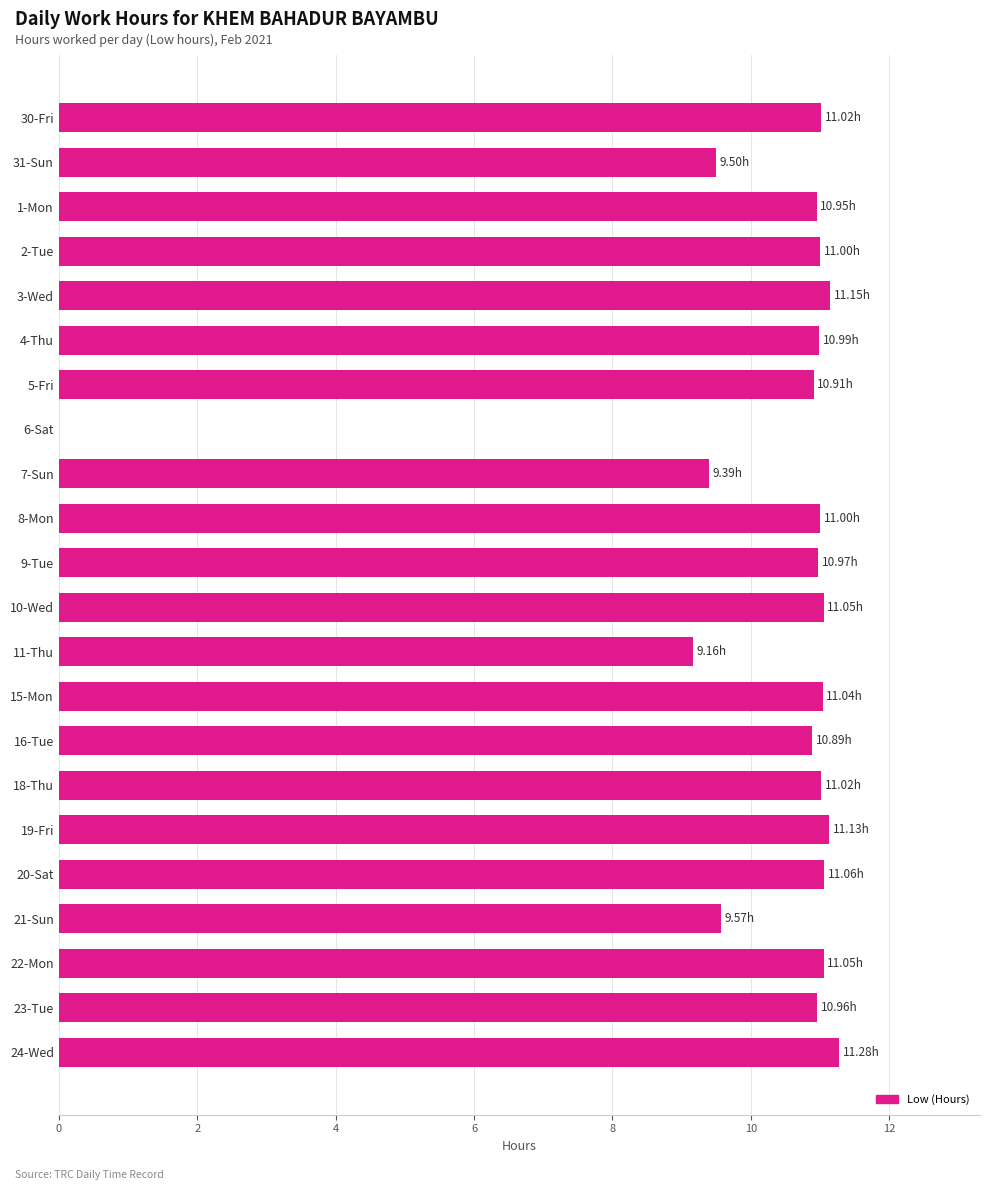

What is the sum of all values?

225.1